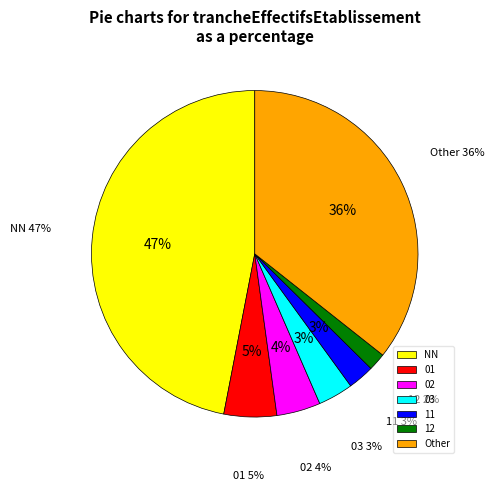

How many slices are in this pie chart?

7